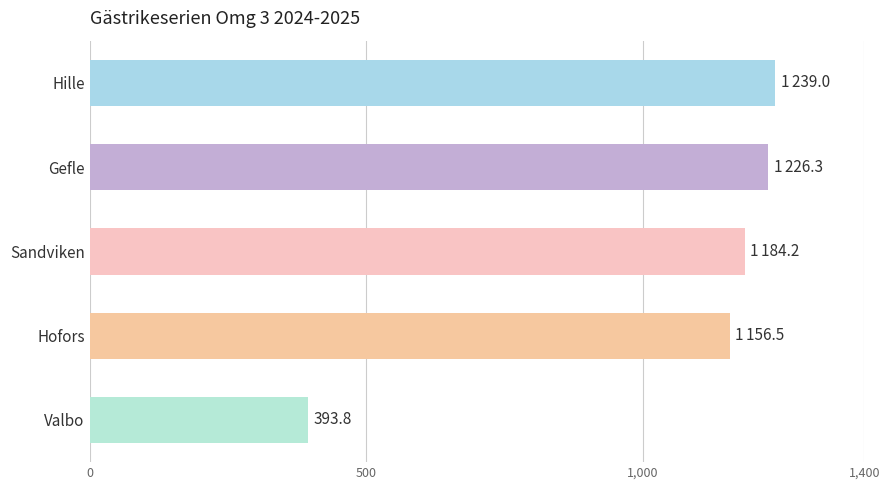

What is the label of the 1st bar from the top?

Hille